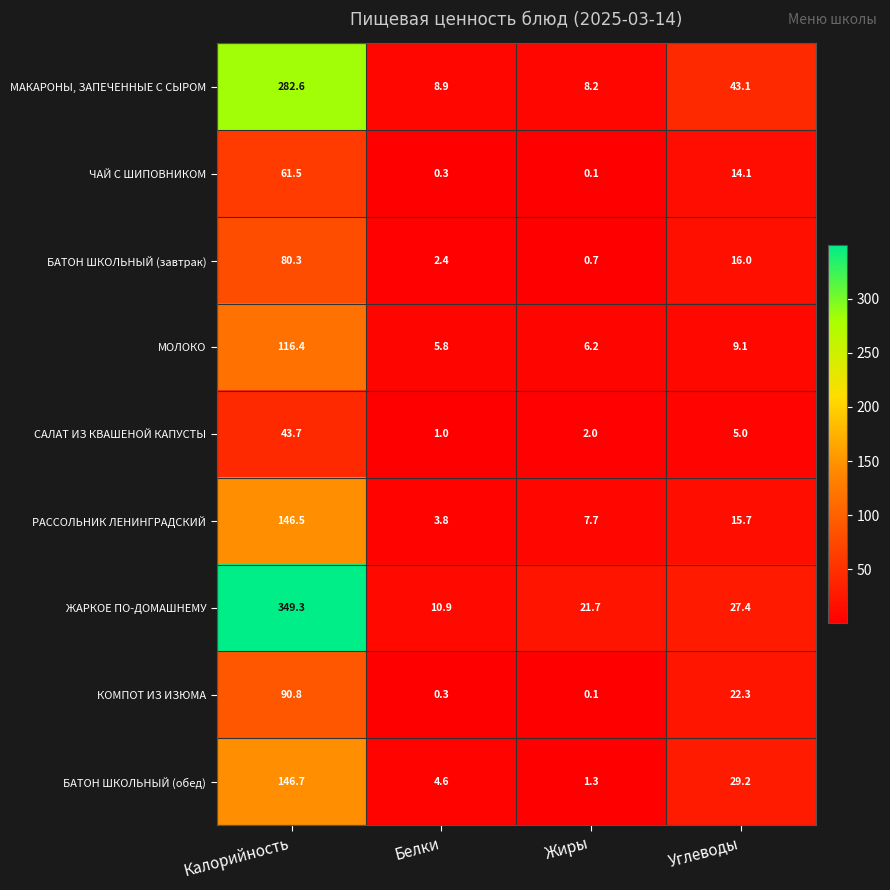

Which series has the largest total across all categories?

ЖАРКОЕ ПО-ДОМАШНЕМУ